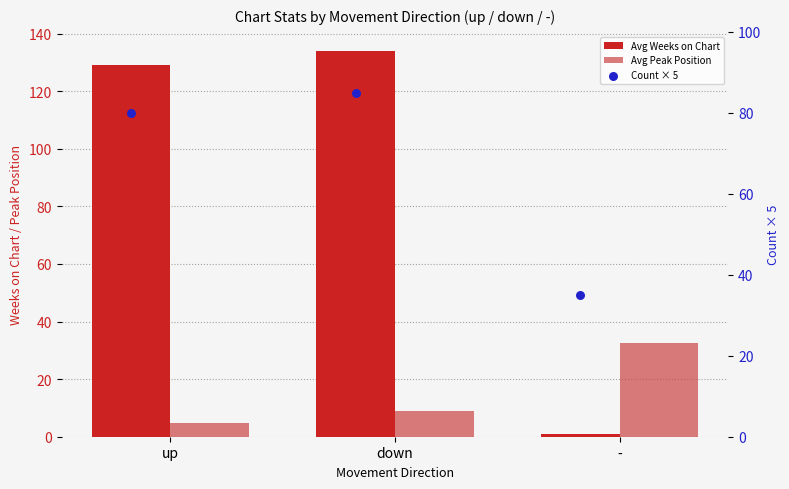

What is the total value across all series at -?

68.6